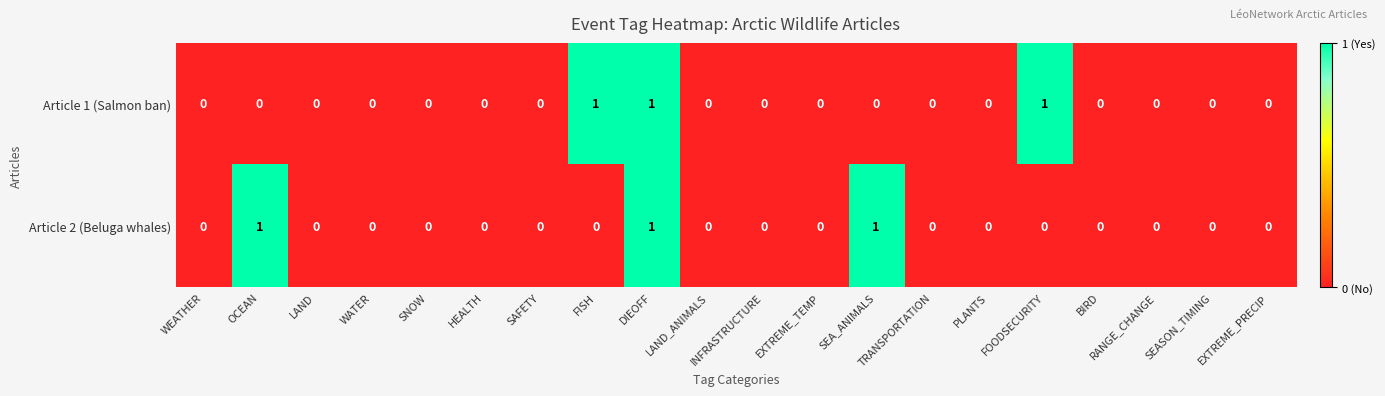

Between FISH and TRANSPORTATION, which series saw the biggest shift?

Article 1 (Salmon ban)